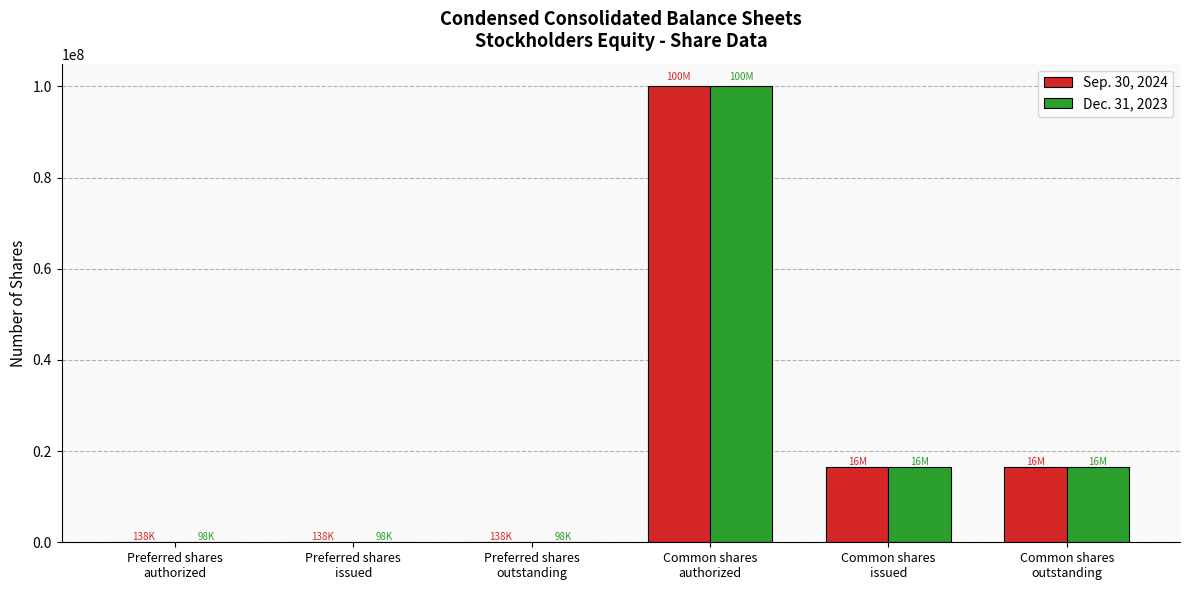

Count the number of data series in this chart.

2